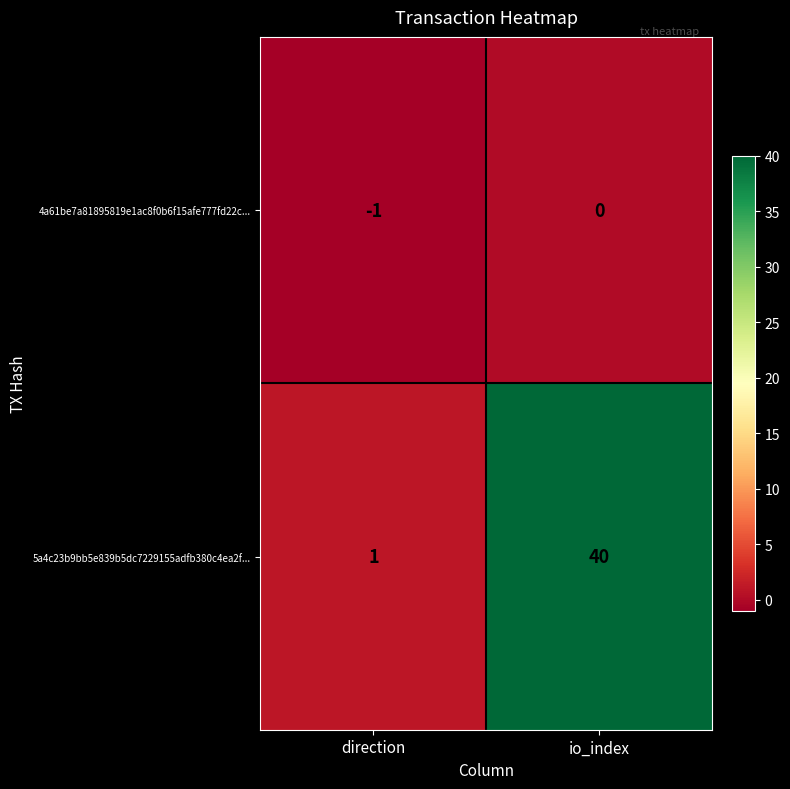

At which category is the sum across all series the highest?

io_index